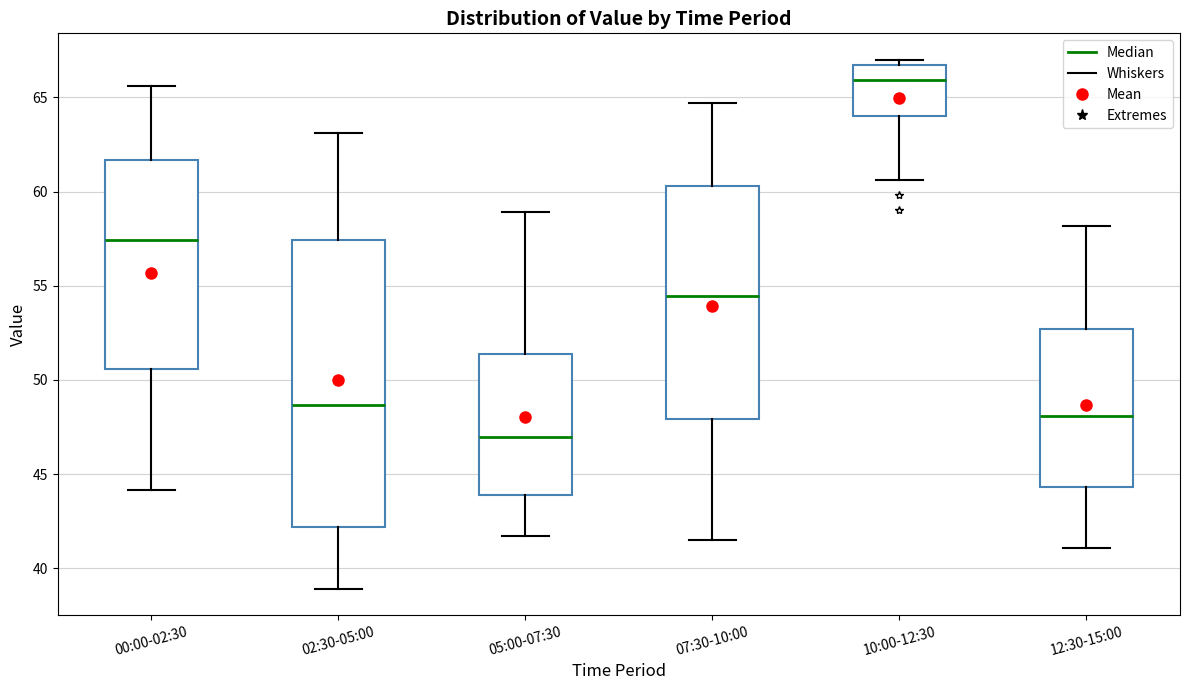

Which box has the lowest median line?

05:00-07:30